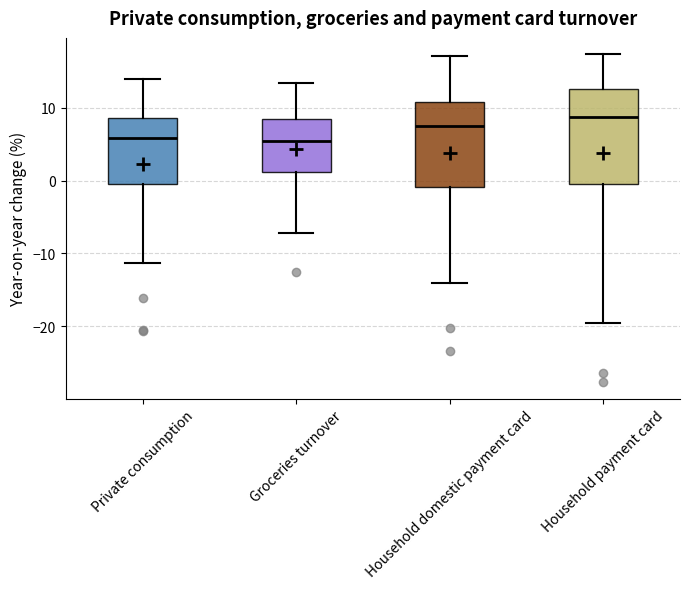

Where is the upper edge of the box for Private consumption on the y-axis? The values are not printed on the chart, so give them approximately, as read against the axis.

9